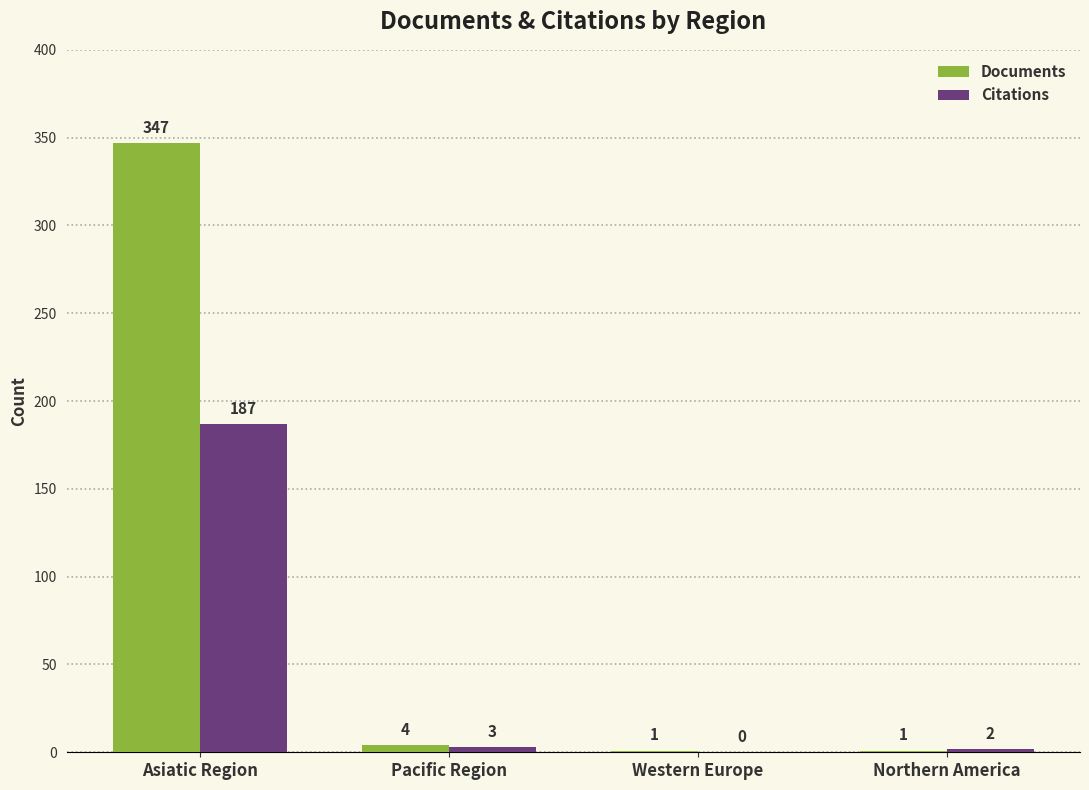

Is it true that Citations equals 3 at Pacific Region?

True